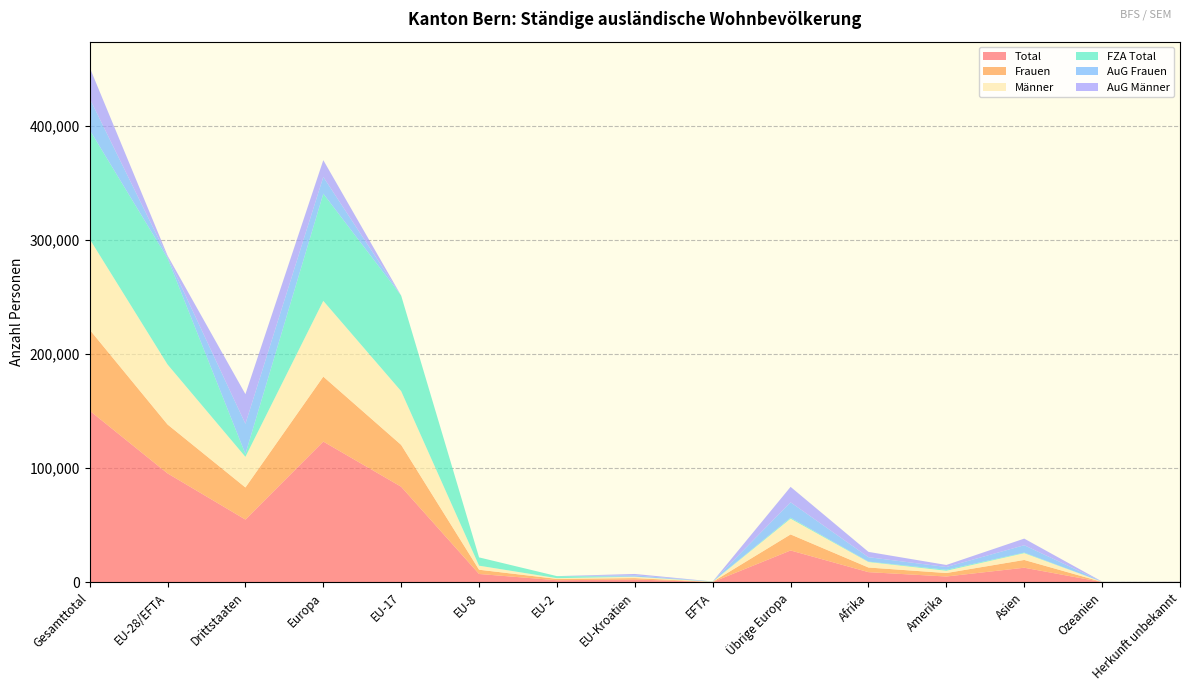

Reading left to right, what are all the values shown in this chart?

Total: 150421	95453	54968	123327	83736	7269	1793	2428	227	27874	8878	5055	12755	196	210
Frauen: 70973	42847	28126	56909	36640	3719	1160	1209	119	14062	4049	3044	6803	81	87
Männer: 79448	52606	26842	66418	47096	3550	633	1219	108	13812	4829	2011	5952	115	123
FZA Total: 95601	93079	2522	93913	83730	7268	1793	61	227	834	352	818	493	22	3
AuG Frauen: 27614	1169	26445	14675	2	1	0	1166	0	13506	3866	2454	6461	72	86
AuG Männer: 27206	1205	26001	14739	4	0	0	1201	0	13534	4660	1783	5801	102	121